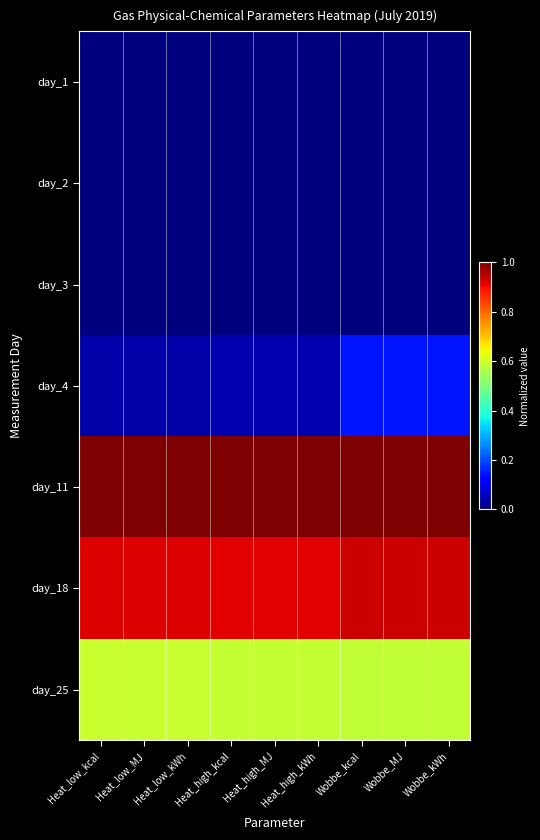

Reading right to left, transcribe all the data shown in this chart.

day_1: Wobbe_kWh=0.0	Wobbe_MJ=0.0	Wobbe_kcal=0.0	Heat_high_kWh=0.0	Heat_high_MJ=0.0	Heat_high_kcal=0.0	Heat_low_kWh=0.0	Heat_low_MJ=0.0	Heat_low_kcal=0.0
day_2: Wobbe_kWh=0.0	Wobbe_MJ=0.0	Wobbe_kcal=0.0	Heat_high_kWh=0.0	Heat_high_MJ=0.0	Heat_high_kcal=0.0	Heat_low_kWh=0.0	Heat_low_MJ=0.0	Heat_low_kcal=0.0
day_3: Wobbe_kWh=0.0	Wobbe_MJ=0.0	Wobbe_kcal=0.0	Heat_high_kWh=0.0	Heat_high_MJ=0.0	Heat_high_kcal=0.0	Heat_low_kWh=0.0	Heat_low_MJ=0.0	Heat_low_kcal=0.0
day_4: Wobbe_kWh=0.1	Wobbe_MJ=0.1	Wobbe_kcal=0.1	Heat_high_kWh=0.0	Heat_high_MJ=0.0	Heat_high_kcal=0.0	Heat_low_kWh=0.0	Heat_low_MJ=0.0	Heat_low_kcal=0.0
day_11: Wobbe_kWh=1.0	Wobbe_MJ=1.0	Wobbe_kcal=1.0	Heat_high_kWh=1.0	Heat_high_MJ=1.0	Heat_high_kcal=1.0	Heat_low_kWh=1.0	Heat_low_MJ=1.0	Heat_low_kcal=1.0
day_18: Wobbe_kWh=0.9	Wobbe_MJ=0.9	Wobbe_kcal=0.9	Heat_high_kWh=0.9	Heat_high_MJ=0.9	Heat_high_kcal=0.9	Heat_low_kWh=0.9	Heat_low_MJ=0.9	Heat_low_kcal=0.9
day_25: Wobbe_kWh=0.6	Wobbe_MJ=0.6	Wobbe_kcal=0.6	Heat_high_kWh=0.6	Heat_high_MJ=0.6	Heat_high_kcal=0.6	Heat_low_kWh=0.6	Heat_low_MJ=0.6	Heat_low_kcal=0.6